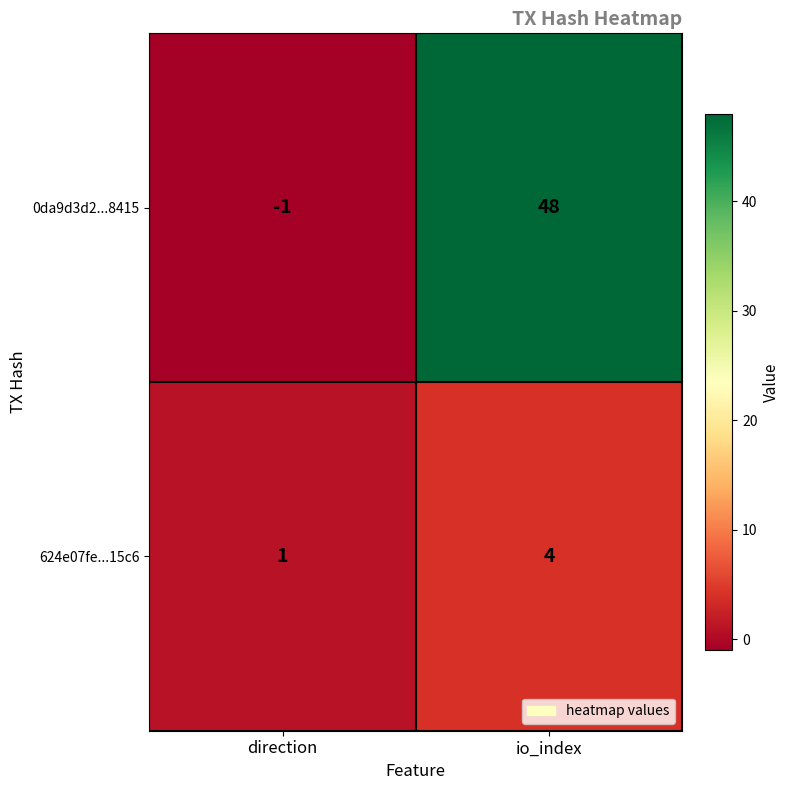

What is the difference between the highest and lowest values at io_index?

44